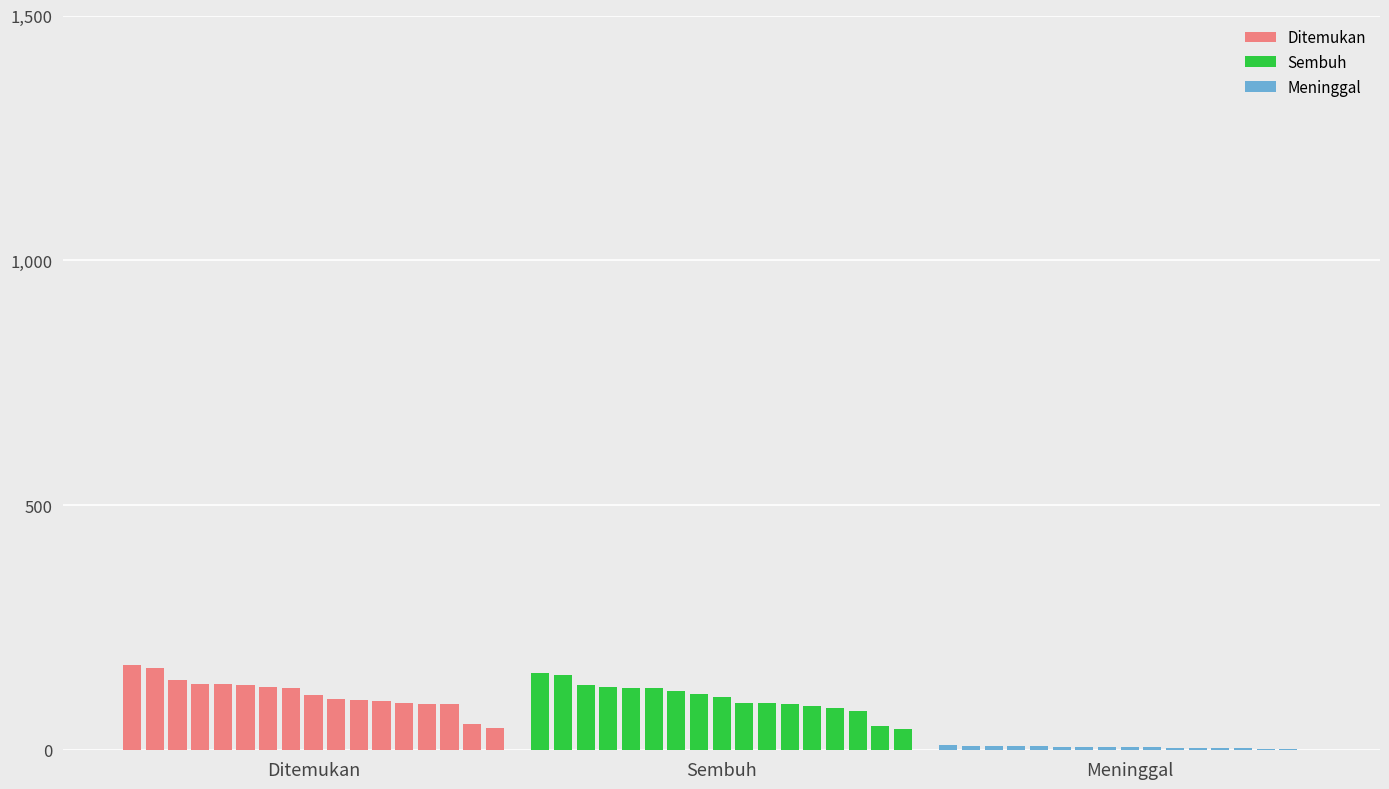

Between Sembuh and 9, which is larger?

Sembuh